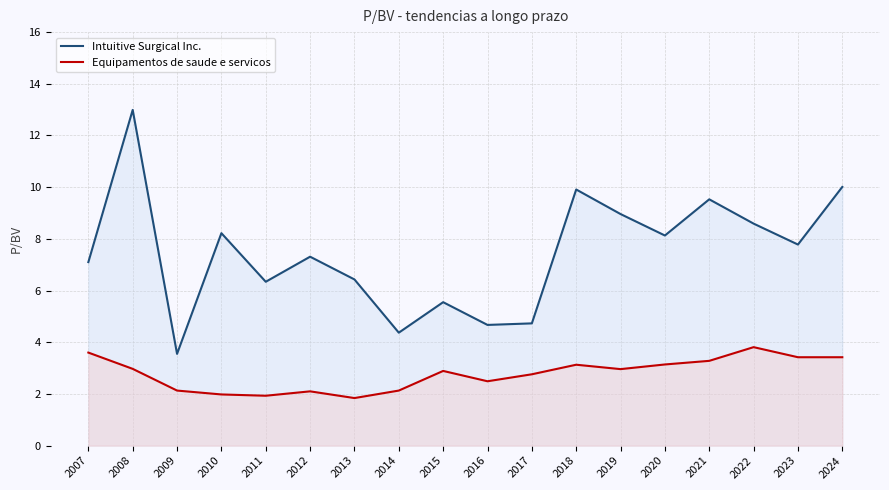

True or false: Intuitive Surgical Inc. and Equipamentos de saude e servicos cross at least once.

False